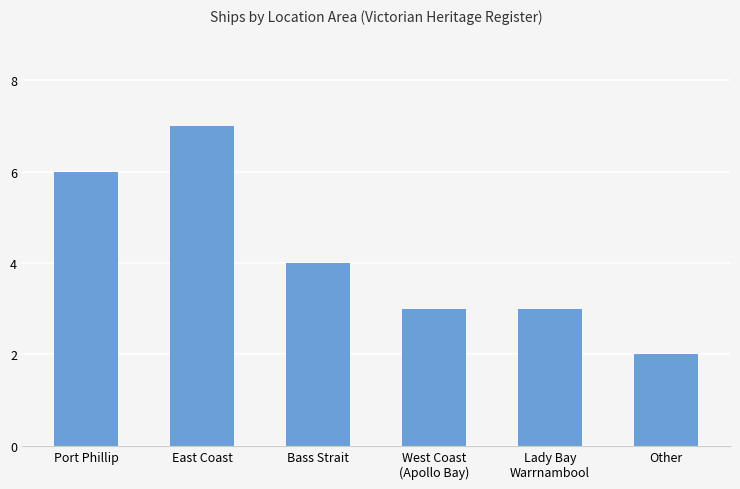

The chart shows a value of 7 at East Coast. True or false?

True